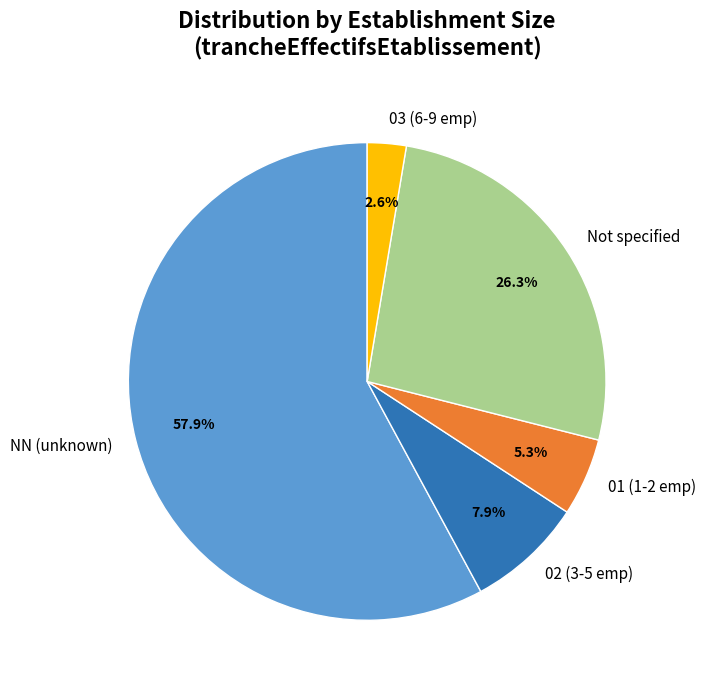

Which slice is the smallest?

03 (6-9 emp)